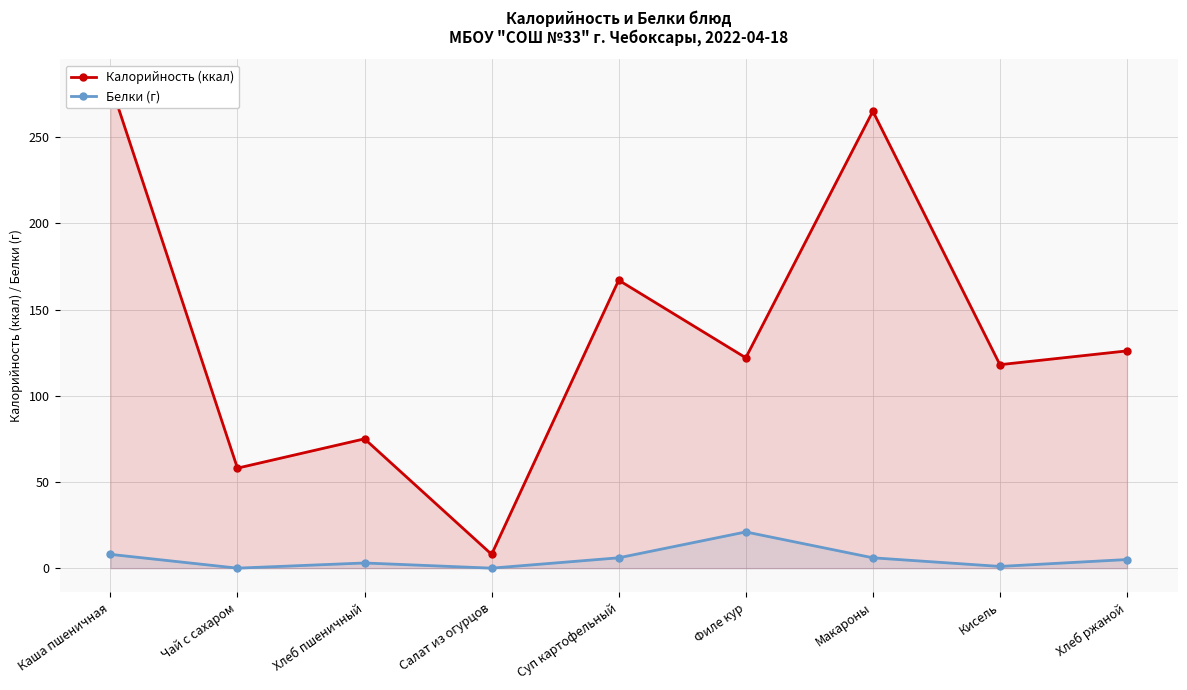

Does the chart have visible grid lines?

Yes